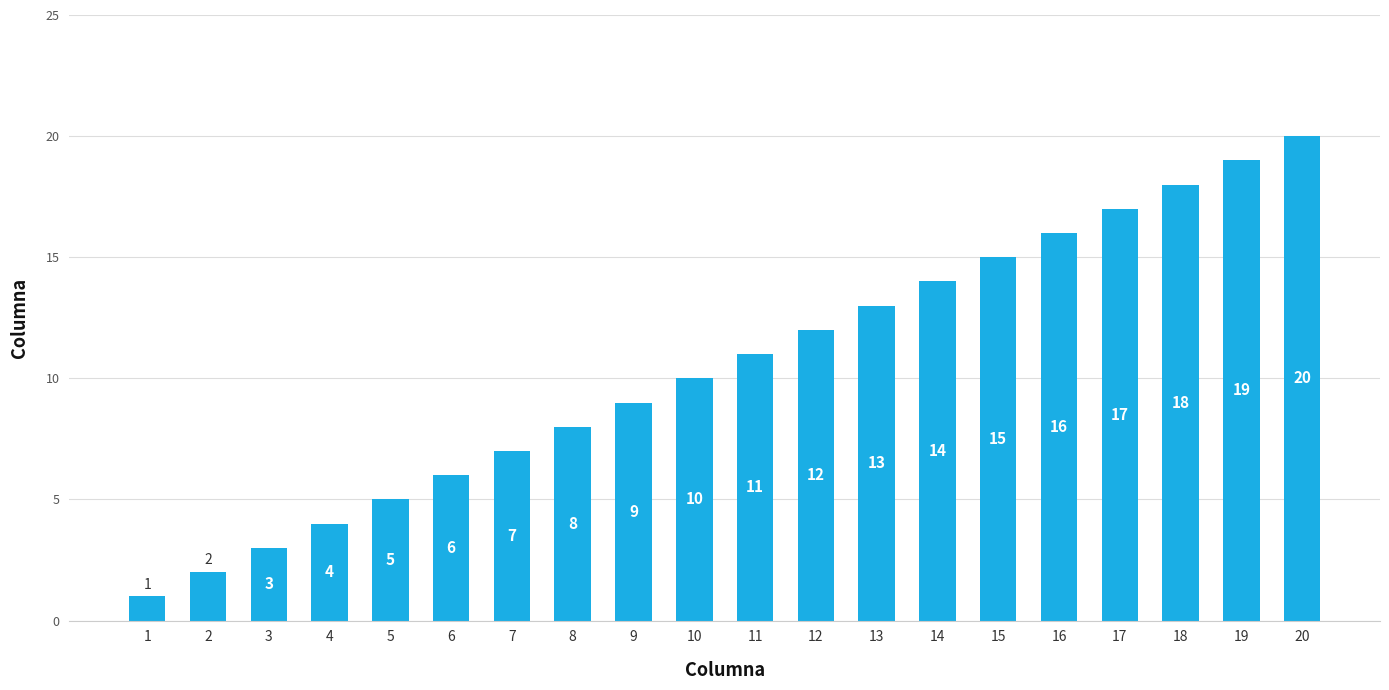

How many bars are there in total?

20